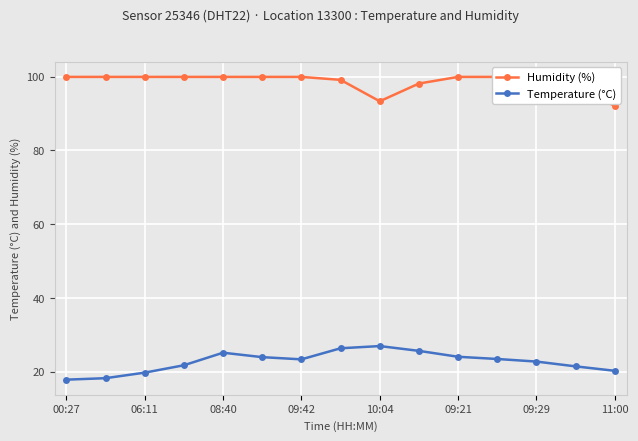

What are all the series names shown in the legend?

Humidity (%), Temperature (°C)